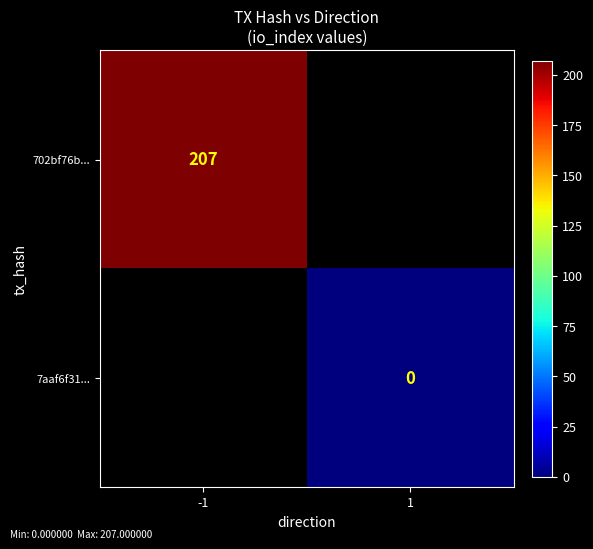

At how many categories does at least one series exceed 1?

1